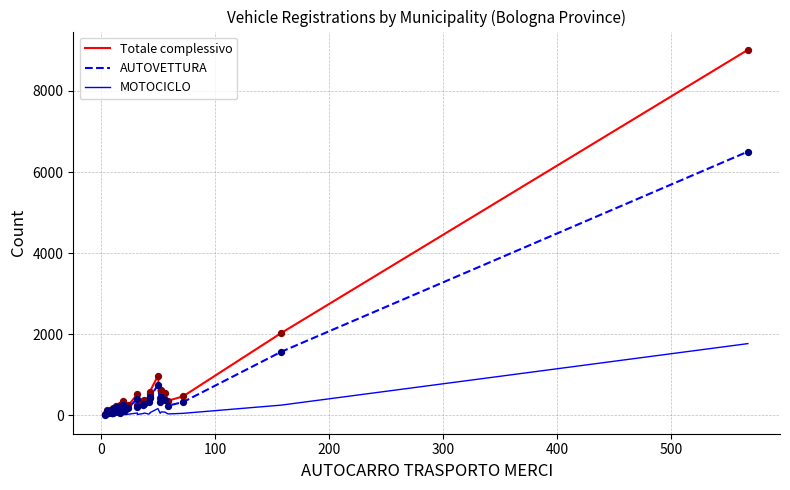

At how many categories does at least one series exceed 5809?

1